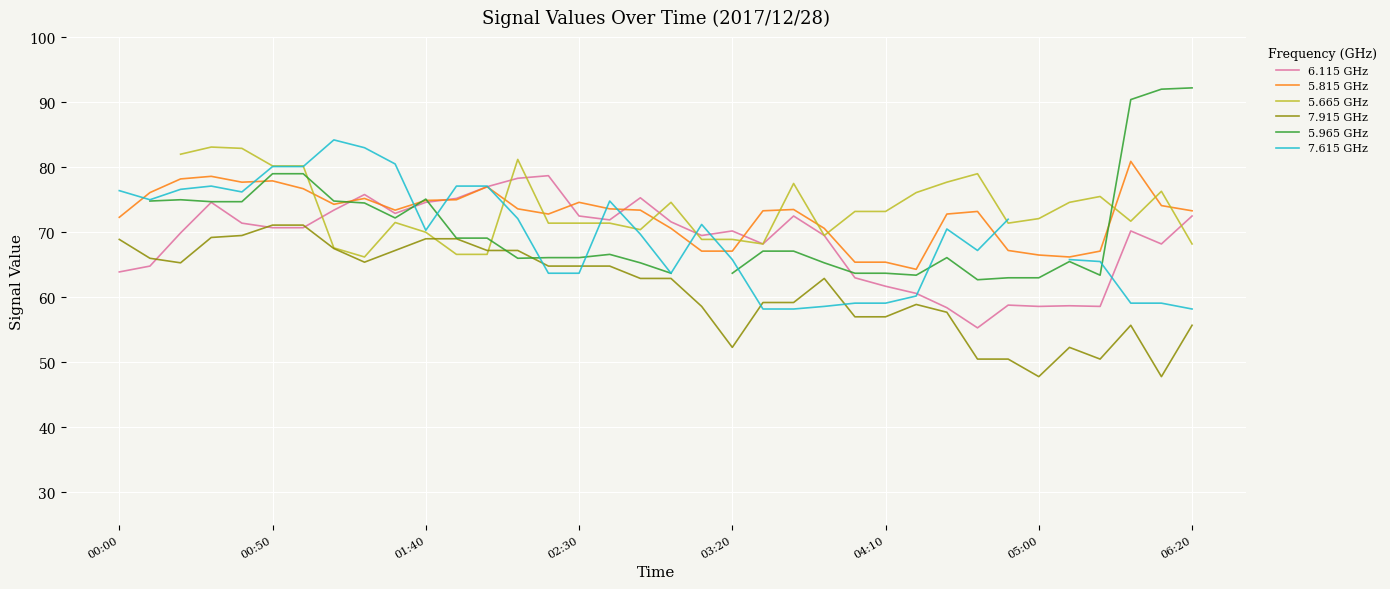

True or false: 5.815 GHz and 7.915 GHz intersect in this chart.

False